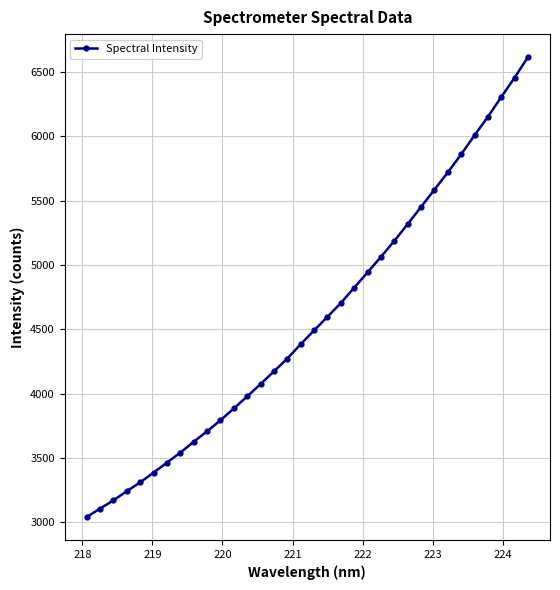

What is the average value?

4571.2